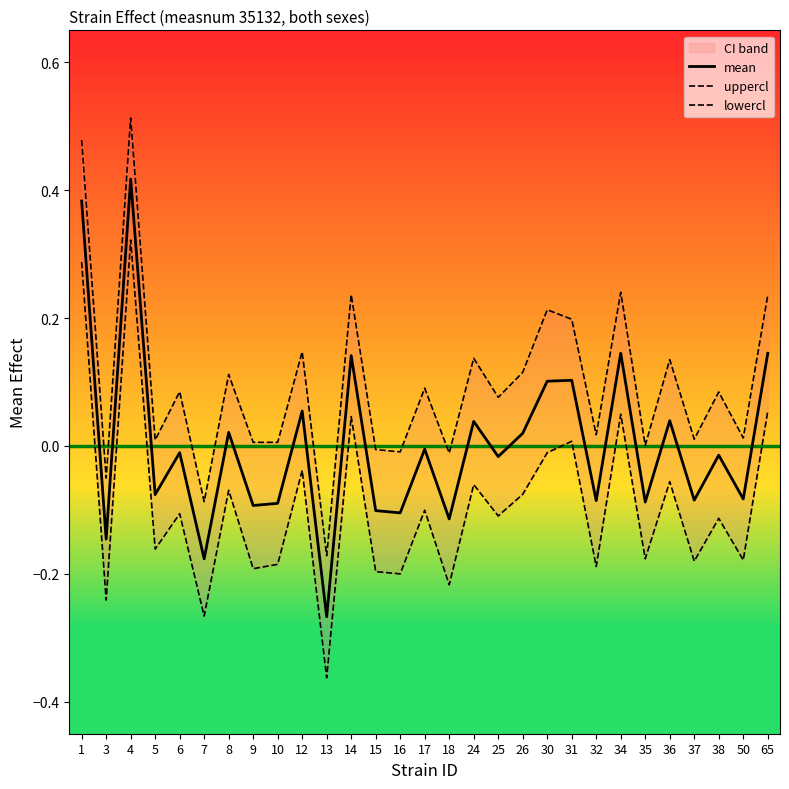

Is it true that uppercl equals -0.1 at 7?

True